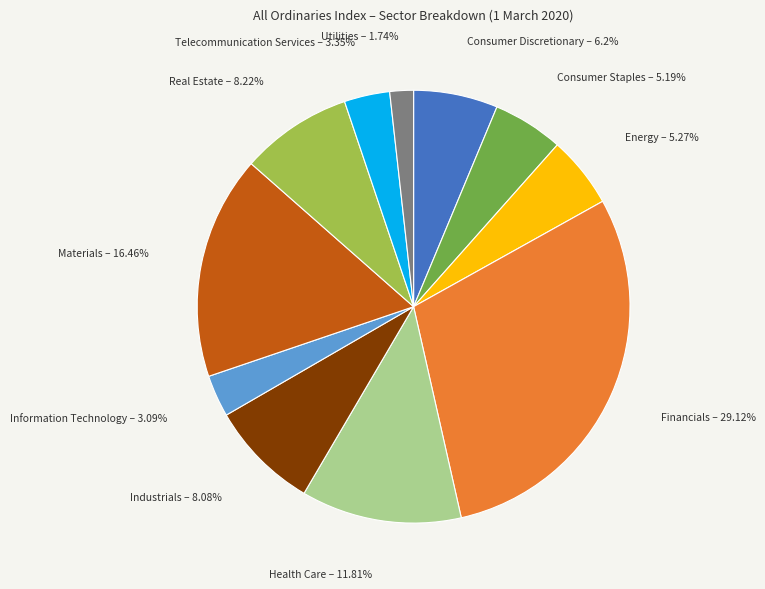

To the nearest percent, what is the average slice percentage?

9%